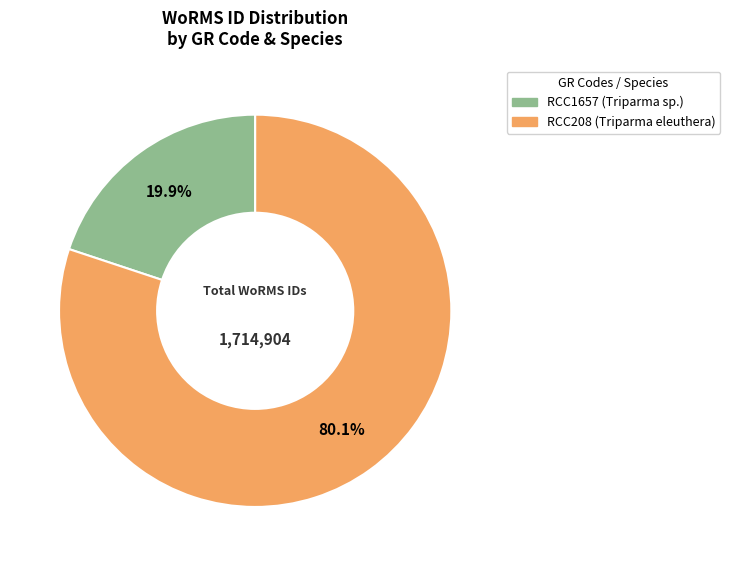

Combined, what portion of the pie is RCC1657 (Triparma sp.) and RCC208 (Triparma eleuthera)?

100.0%